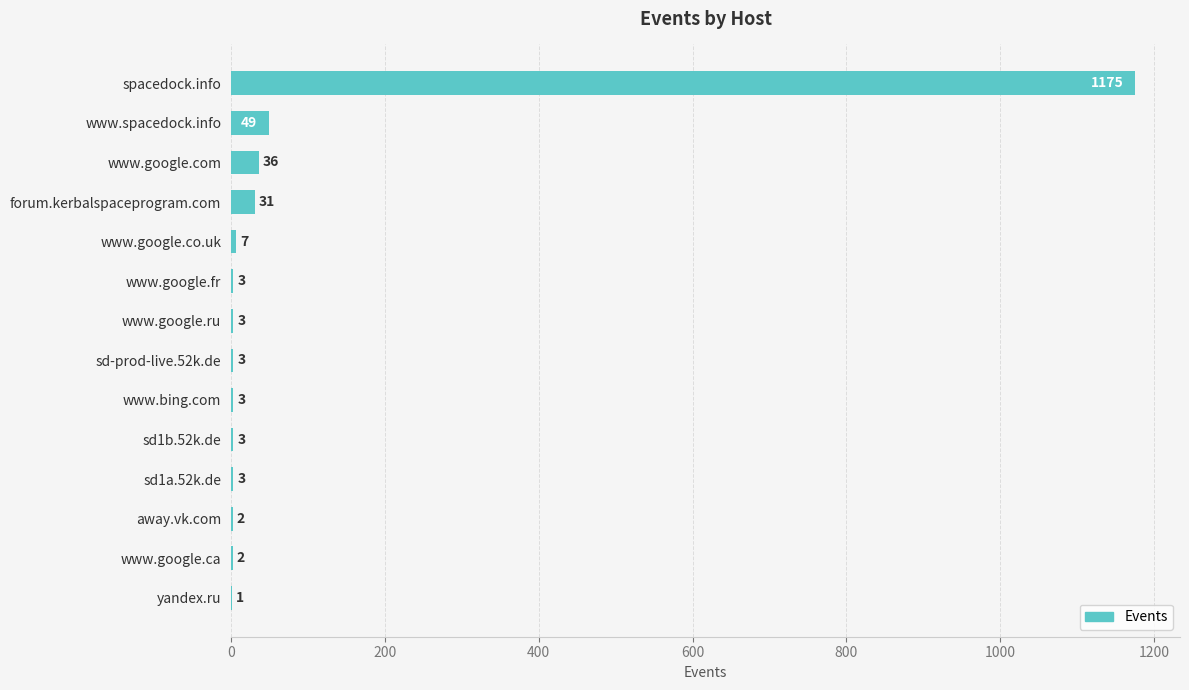

How many distinct data groups are displayed?

1